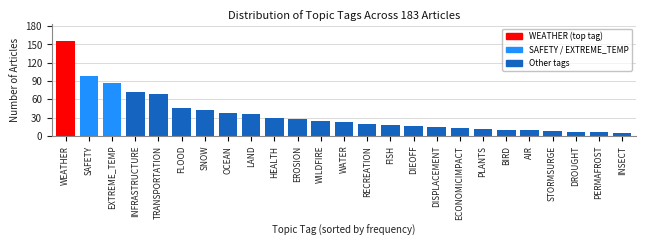

Reading right to left, transcribe all the data shown in this chart.

5	6	7	8	9	10	12	13	14	16	18	20	22	25	28	30	35	38	43	45	68	72	87	98	155